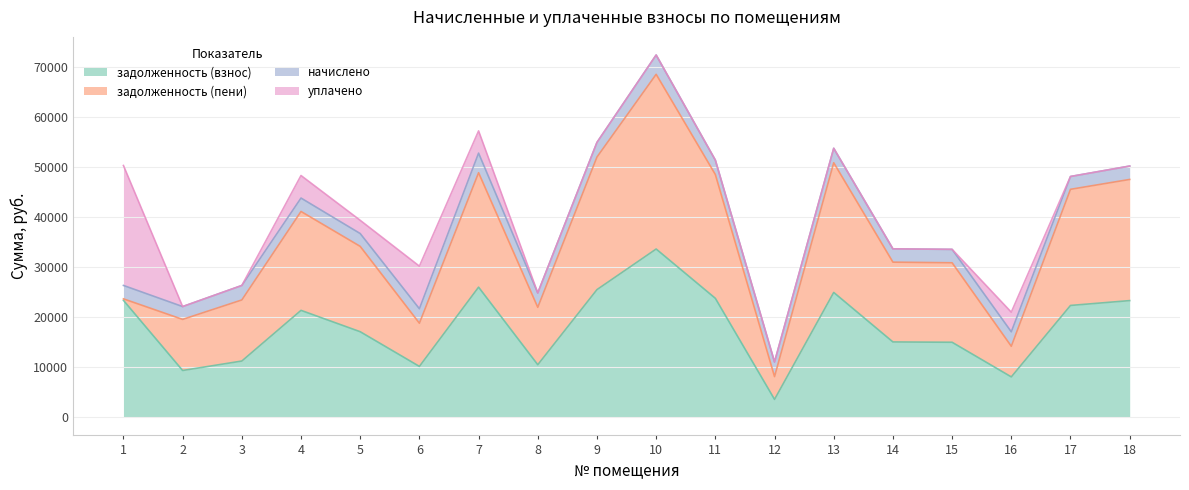

What are all the series names shown in the legend?

задолженность (взнос), задолженность (пени), начислено, уплачено